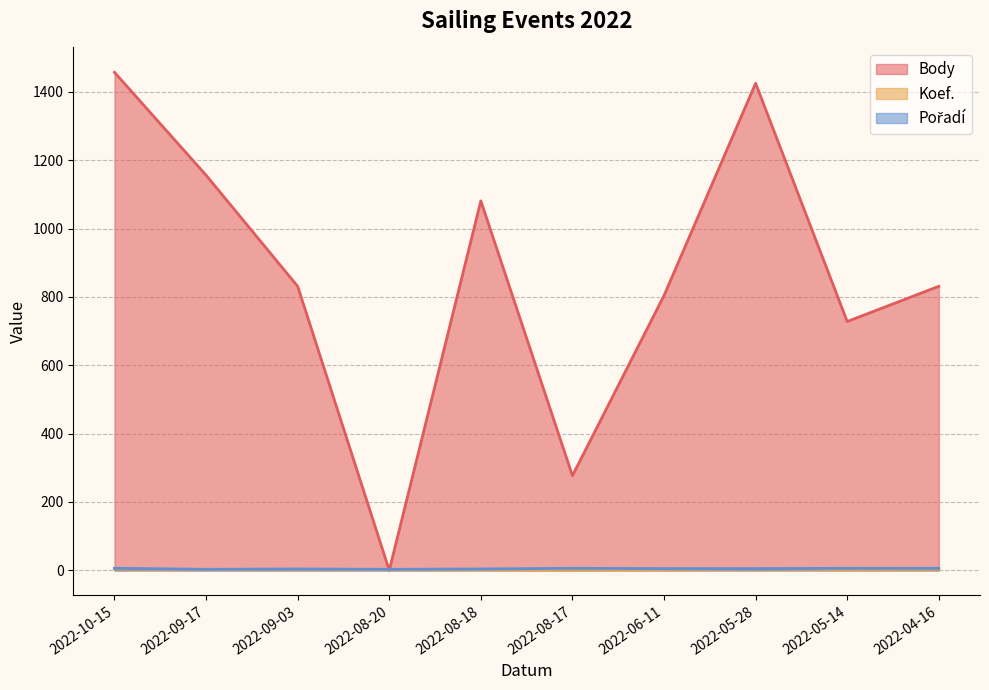

What is the sum of all Koef. values?

25